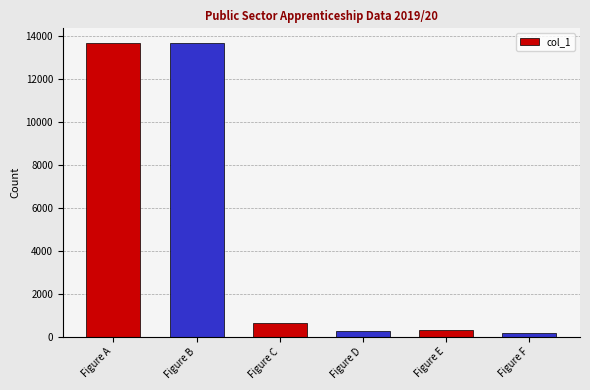

How many bars are there in total?

6